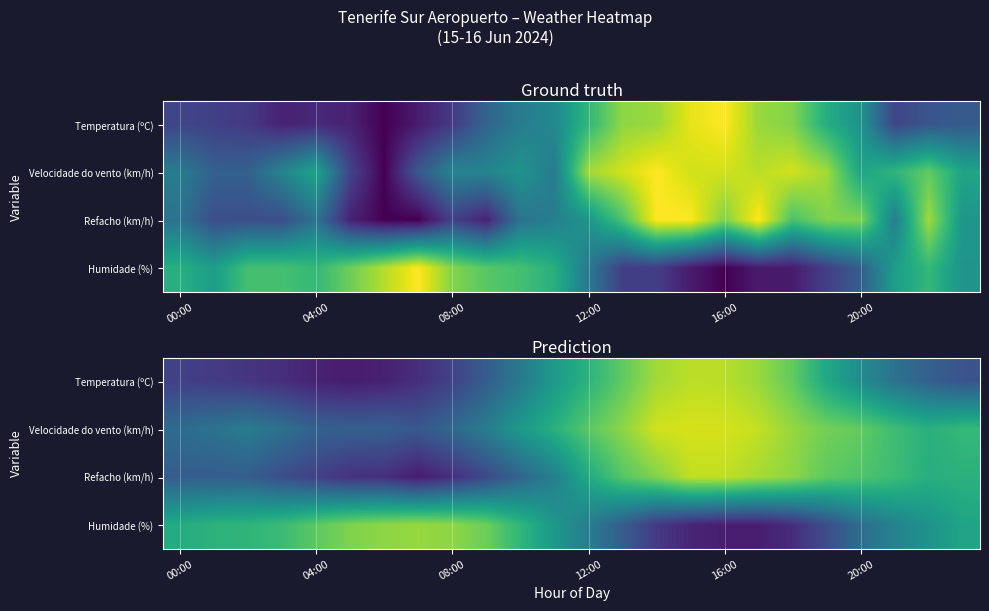

What value does the Velocidade do vento (km/h) series have at 12:00?

0.7